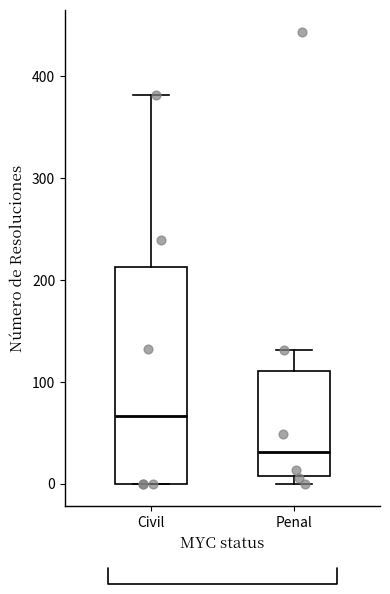

Which box is the tallest, from its lower edge to its upper edge?

Civil